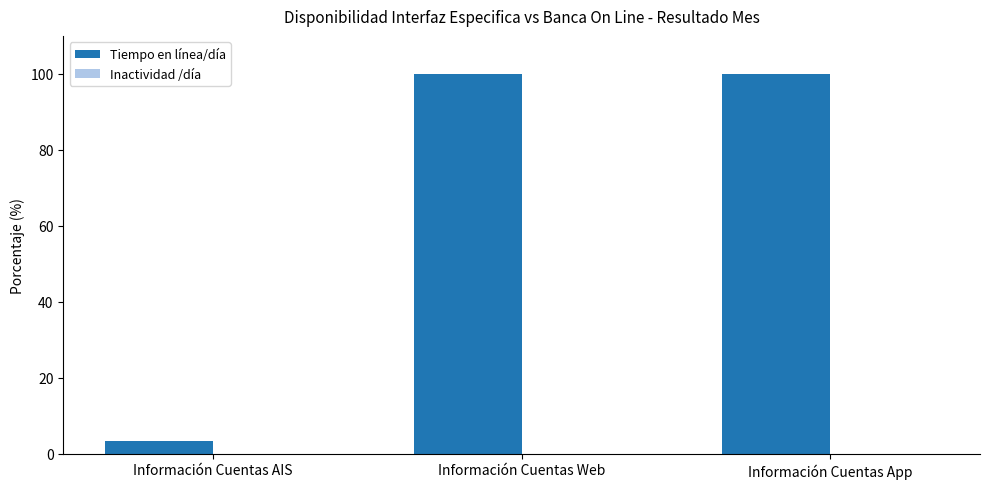

What value does the Tiempo en línea/día series have at Información Cuentas AIS?

3.3